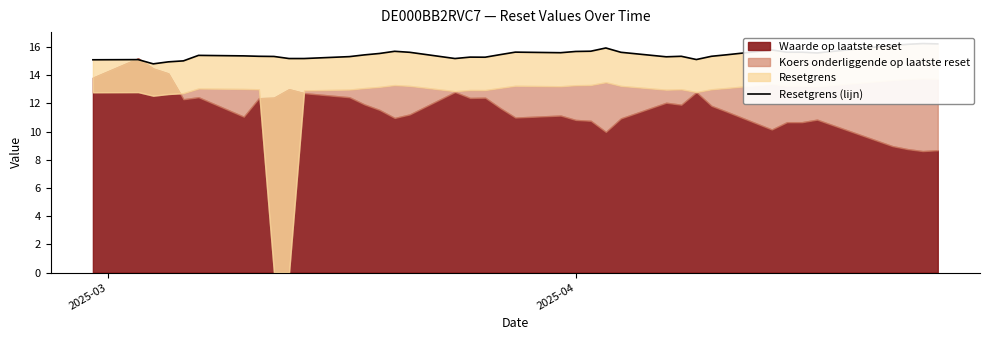

True or false: the data has more than 2 interior local peaks.

True